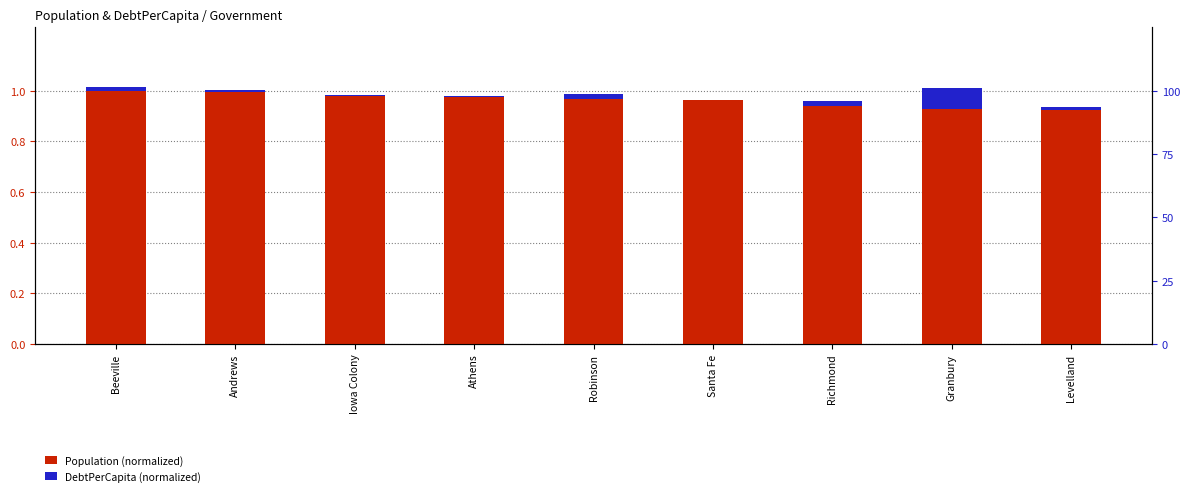

How many bars are there in total?

18